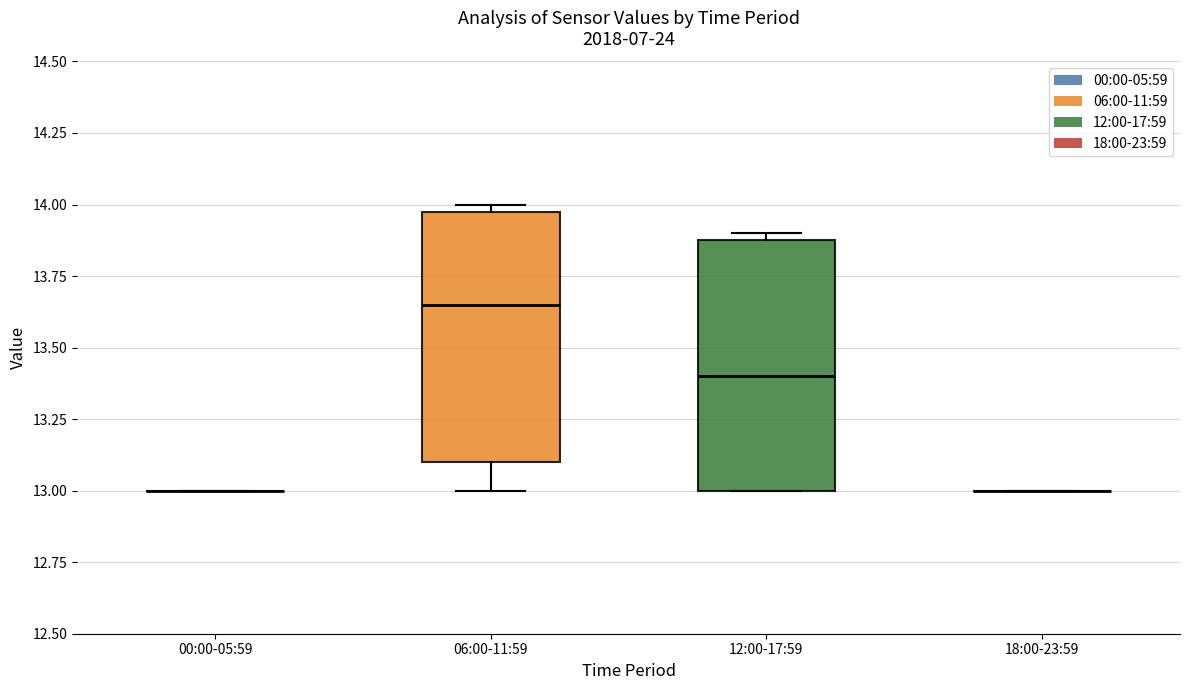

Reading left to right, read every box against the y-axis: the position of its median line, the range the box covers, and the ends of its whiskers. The values are not printed on the chart, so give them approximately, as read against the axis.

00:00-05:59: box collapsed to a line at 13.00, whiskers 13.00 to 13.00
06:00-11:59: median 13.65, box 13.10 to 14.00, whiskers 13.00 to 14.00 (just above the box's upper edge)
12:00-17:59: median 13.40, box 13.00 to 13.90, whiskers 13.00 to 13.90 (just above the box's upper edge)
18:00-23:59: box collapsed to a line at 13.00, whiskers 13.00 to 13.00